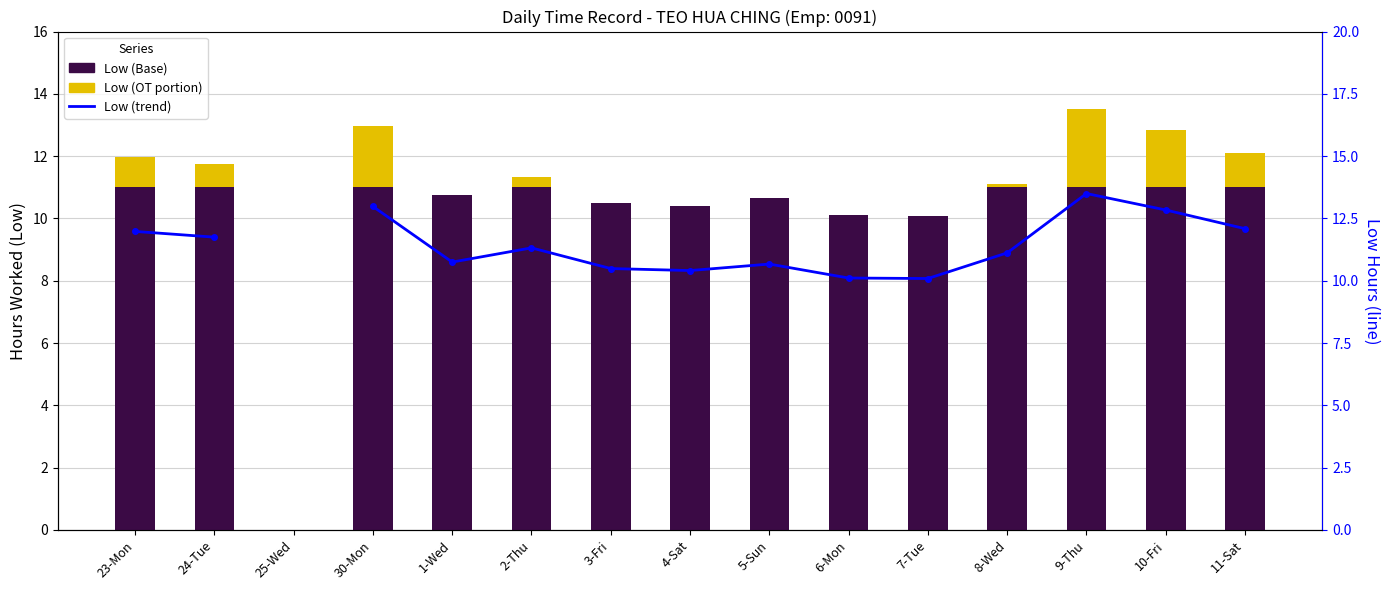

Which series changed the most between 24-Tue and 11-Sat?

Low (OT >11h)